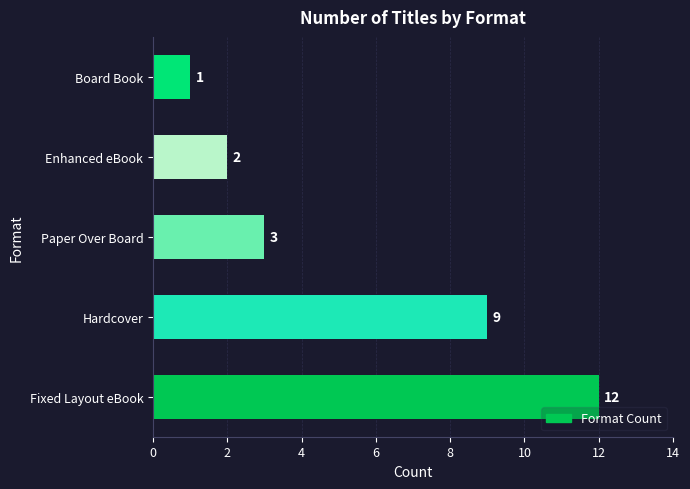

What is the difference between the maximum and second lowest values?

10